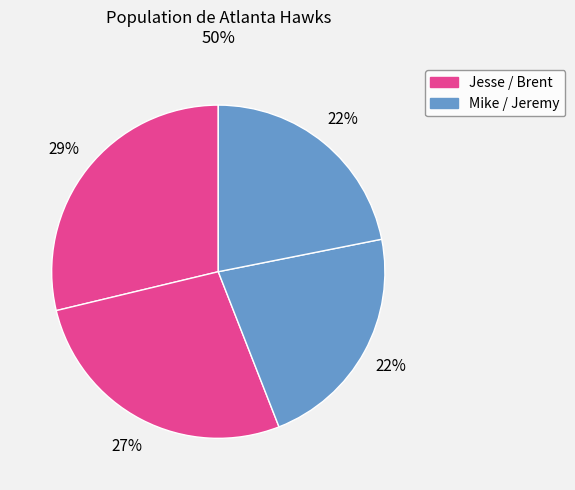

Count the number of slices in the pie.

4